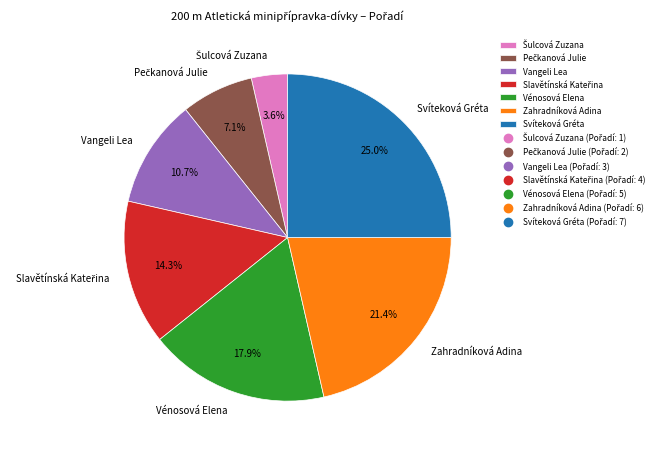

Between Svíteková Gréta and Vénosová Elena, which is larger?

Svíteková Gréta